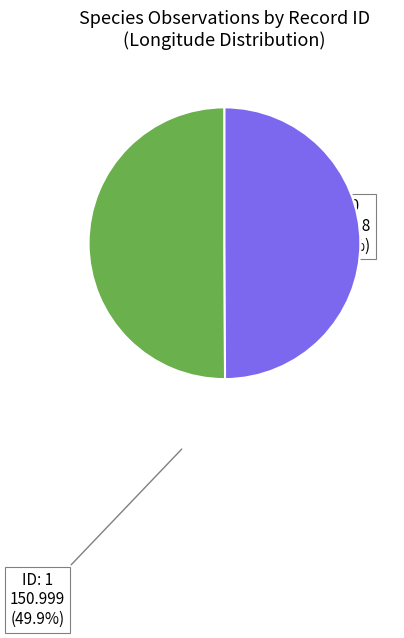

Rank the categories by value from highest to lowest.

0, 1